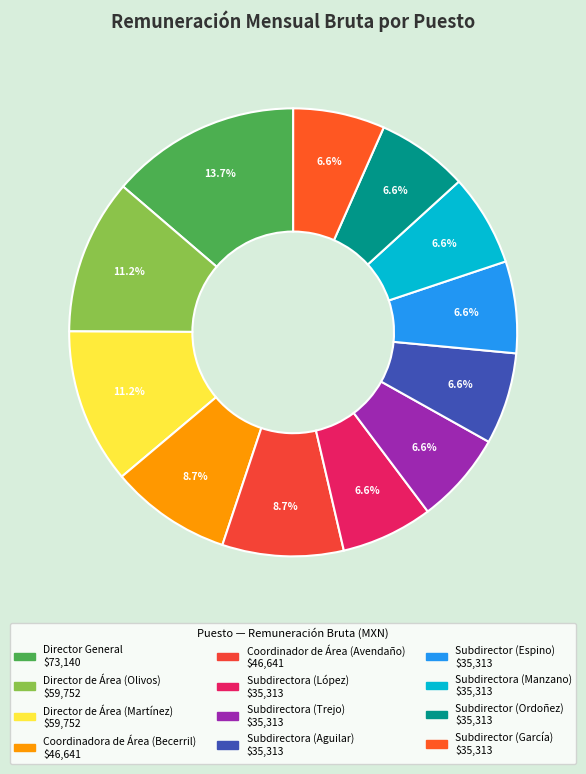

What percentage is the Coordinador de Área (Avendaño) slice, to the nearest percent?

9%